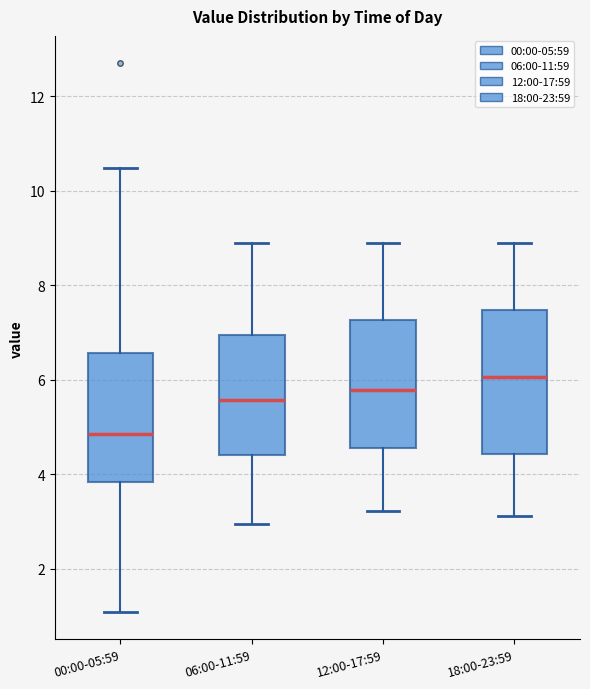

Reading left to right, transcribe this box plot: for each box, give where its median line is, the range the box spans, and where its two whiskers end, as read against the y-axis. The values are not printed on the chart, so give them approximately, as read against the axis.

00:00-05:59: median 4.8, box 3.8 to 6.6, whiskers 1.0 to 10.4
06:00-11:59: median 5.6, box 4.4 to 7.0, whiskers 3.0 to 9.0
12:00-17:59: median 5.8, box 4.6 to 7.2, whiskers 3.2 to 9.0
18:00-23:59: median 6.0, box 4.4 to 7.4, whiskers 3.2 to 8.8